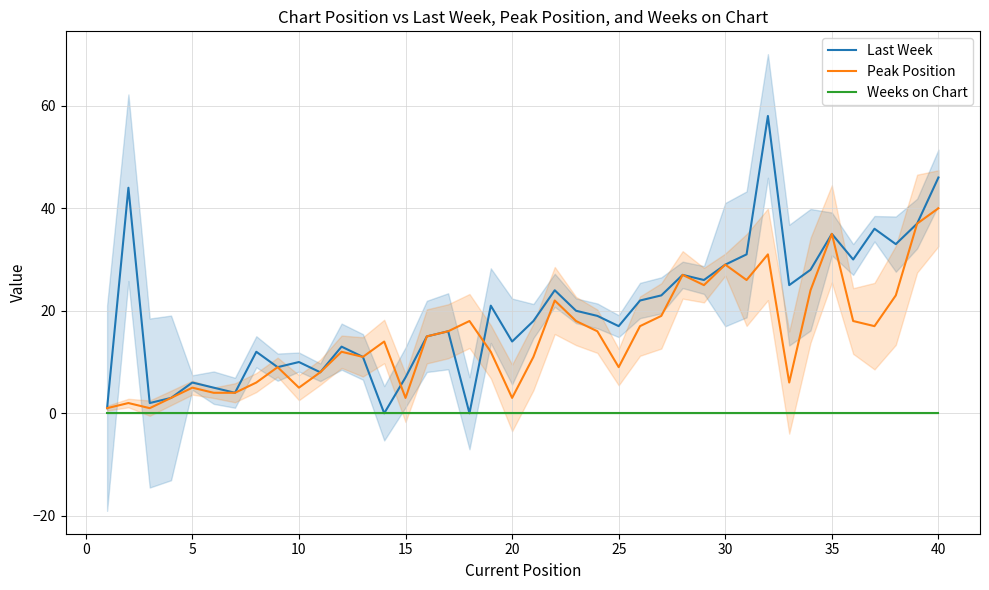

The value of Last Week at 27 is 9. True or false?

False